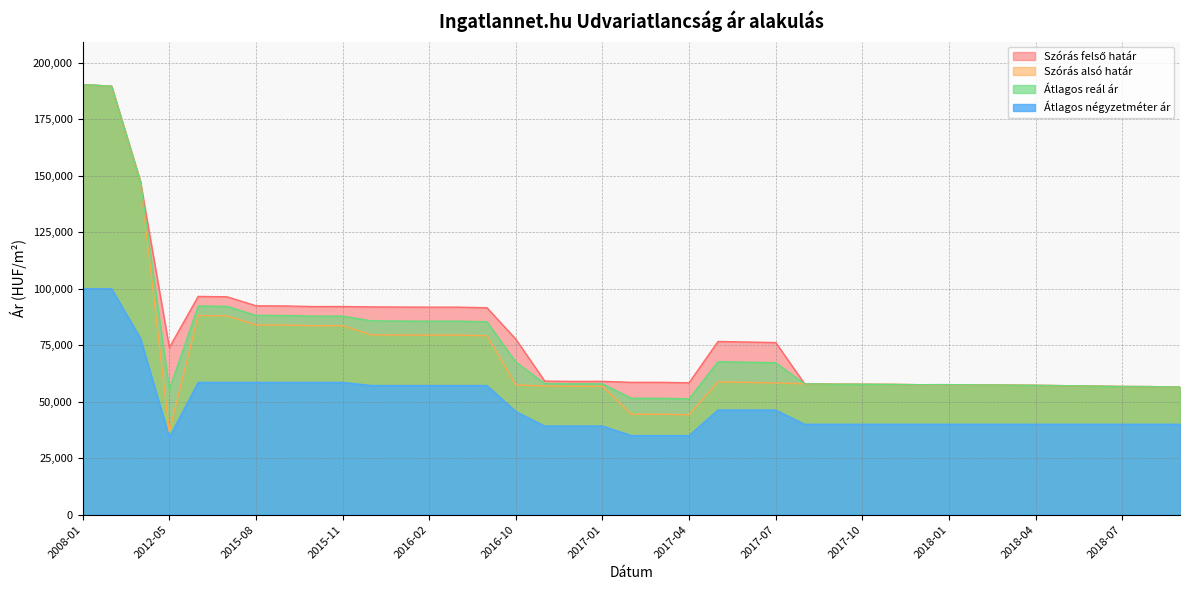

Which series has the largest total across all categories?

Szórás felső határ